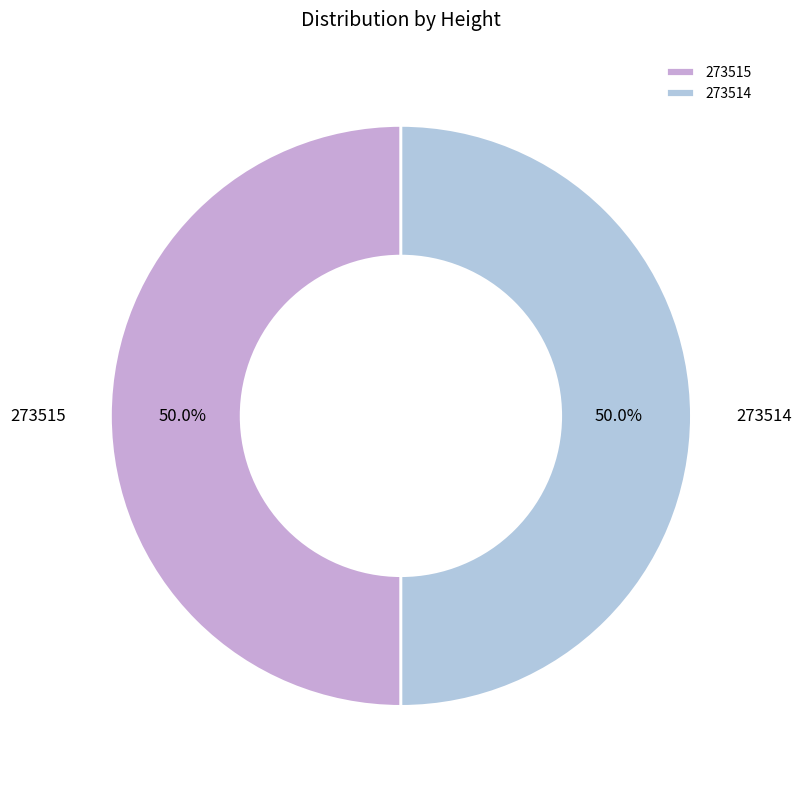

What is the ratio of the value at 273515 to the value at 273514?

1.0